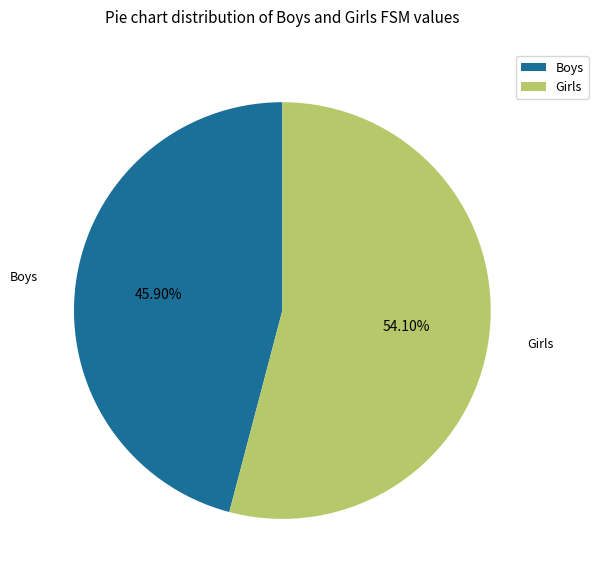

Which slice is the largest?

Girls